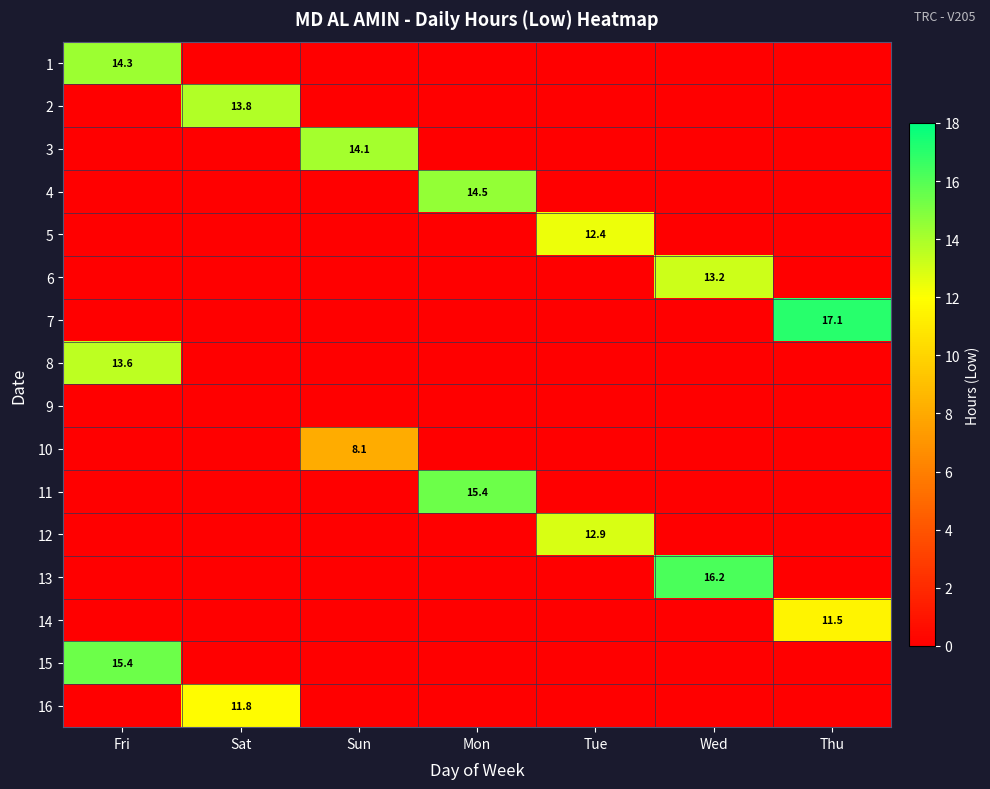

Is it true that 4 equals 14.5 at Mon?

True